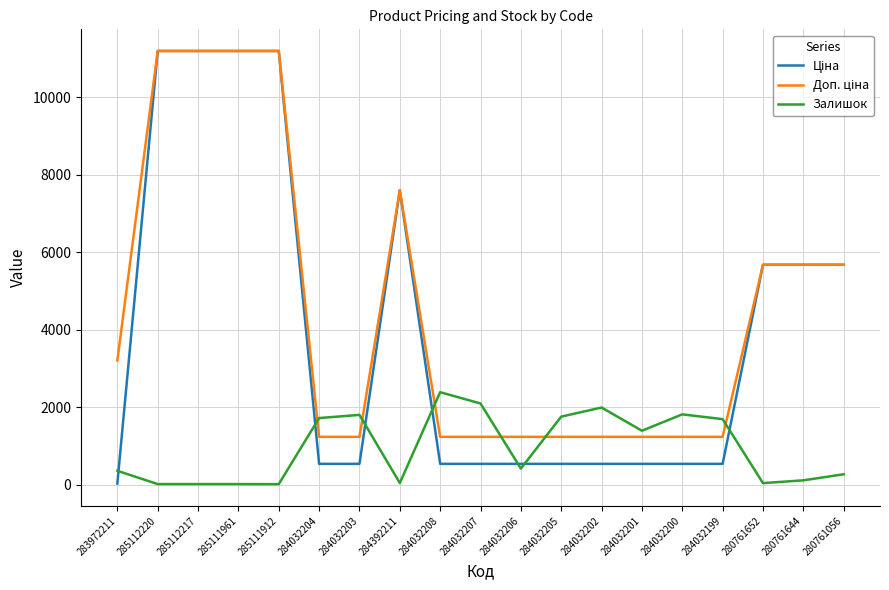

Is it true that Залишок equals 270.0 at 280761056?

True